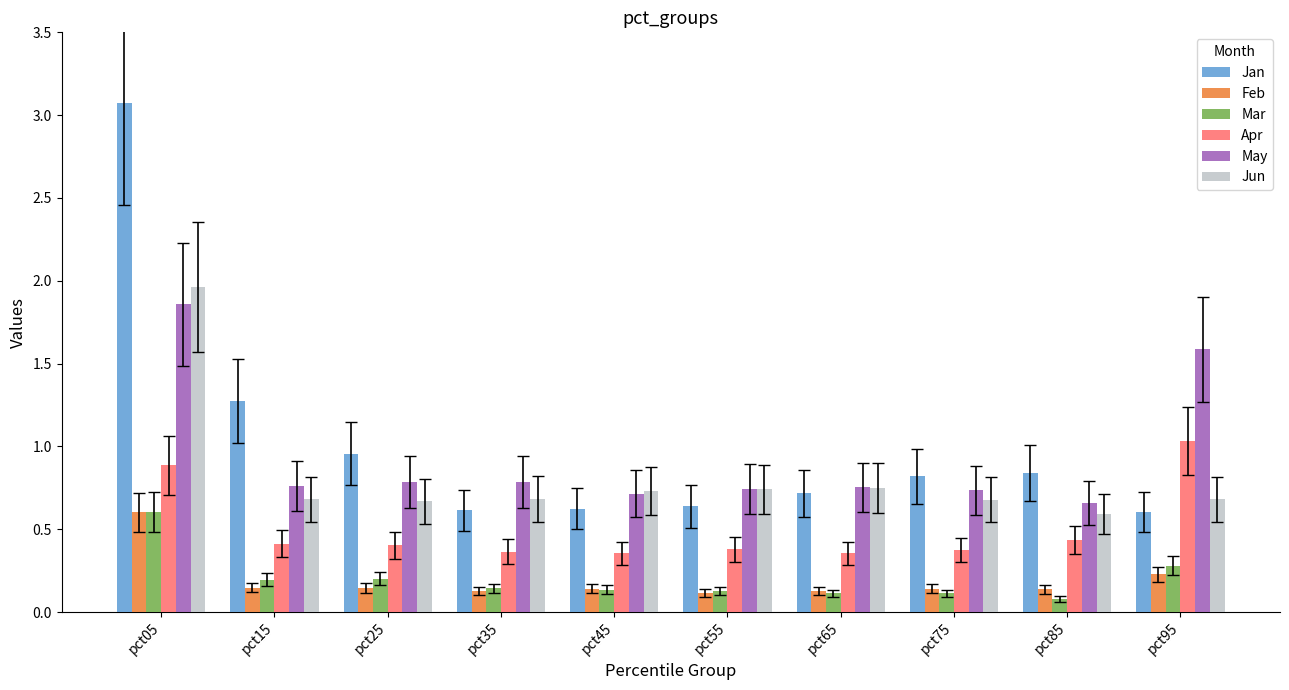

Between pct25 and pct65, which series saw the biggest shift?

Jan